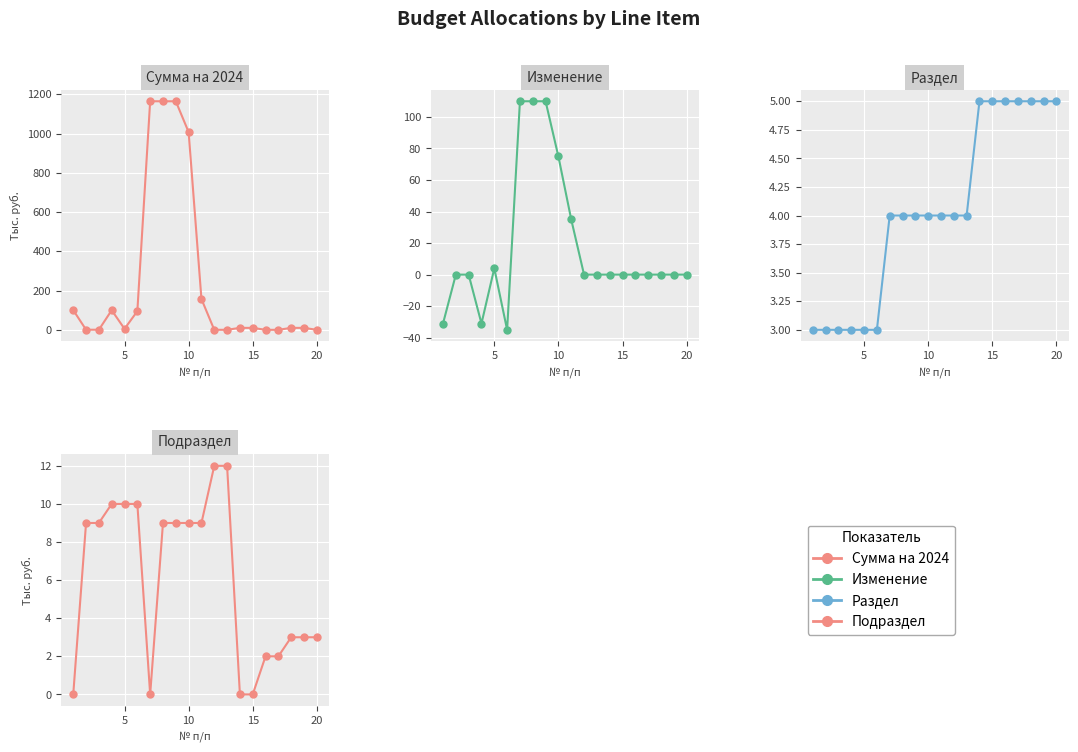

How many distinct data groups are displayed?

4